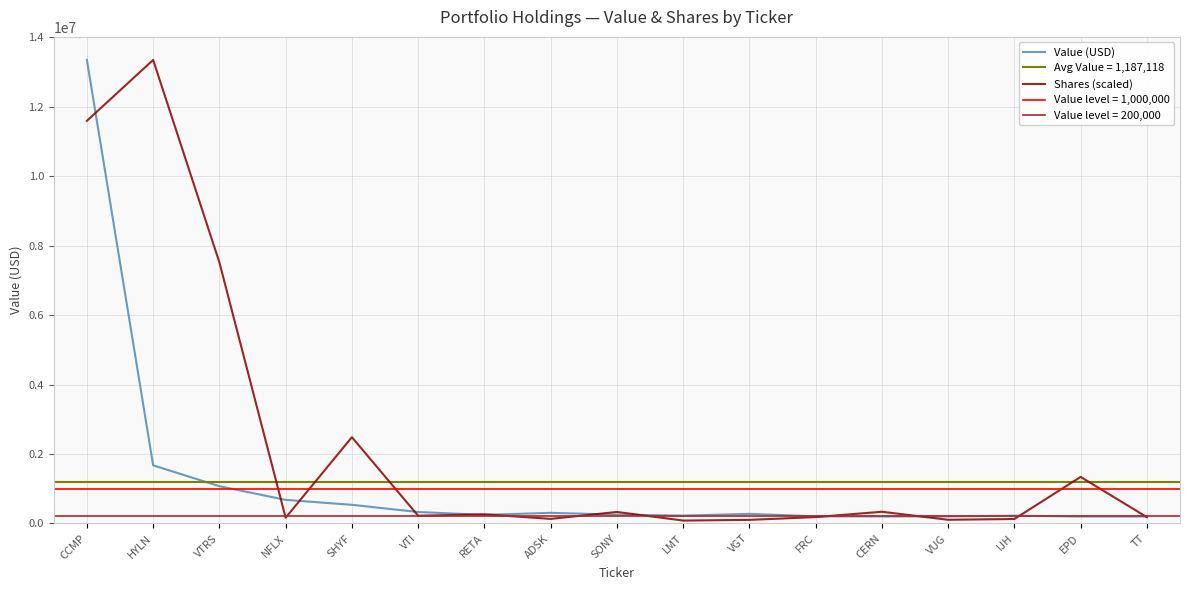

At which category is the sum across all series the highest?

CCMP